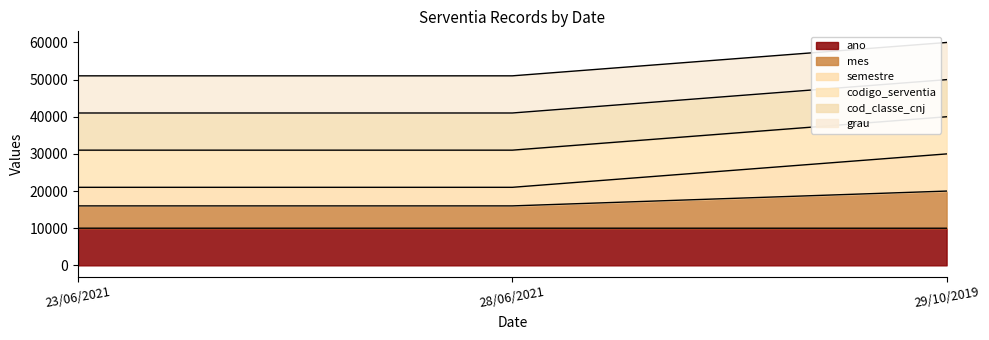

At which category is the sum across all series the highest?

29/10/2019